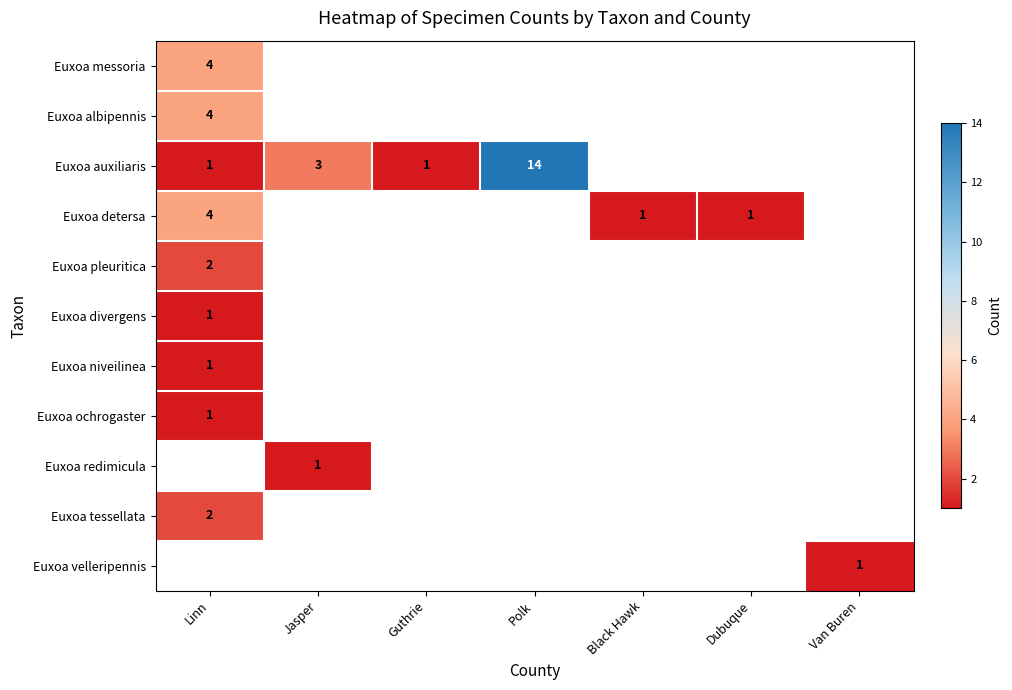

Which series has the widest spread of values?

Euxoa auxiliaris